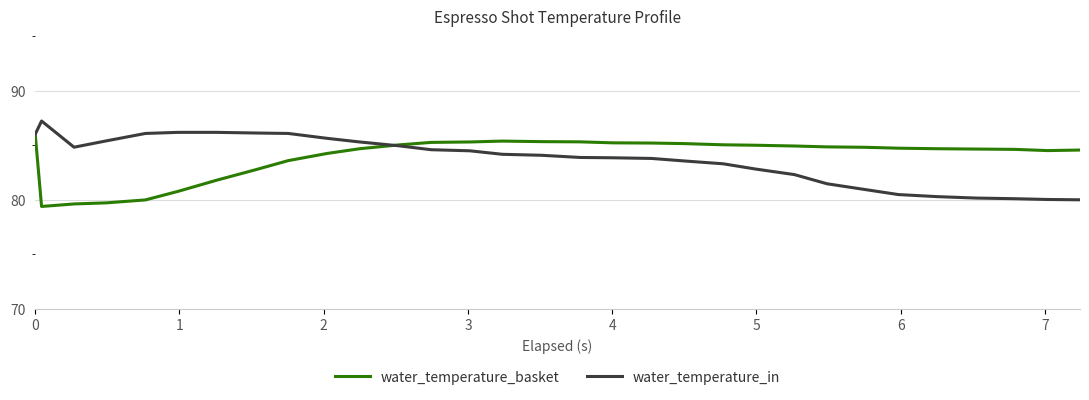

List the series in order of their peak value, highest first.

water_temperature_in, water_temperature_basket